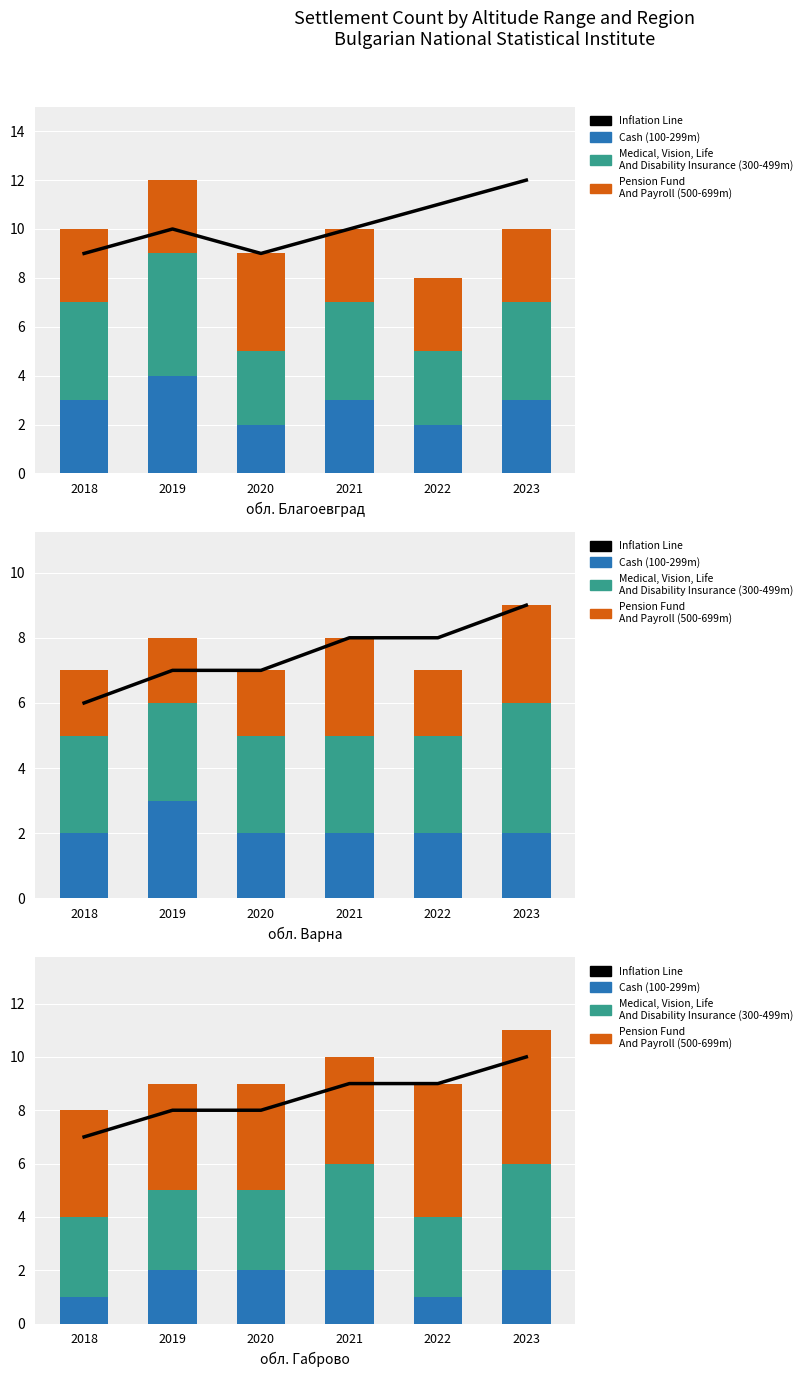

Where is Medical, Vision, Life And Disability Insurance (300-499m) nearest to the value 3?

2018